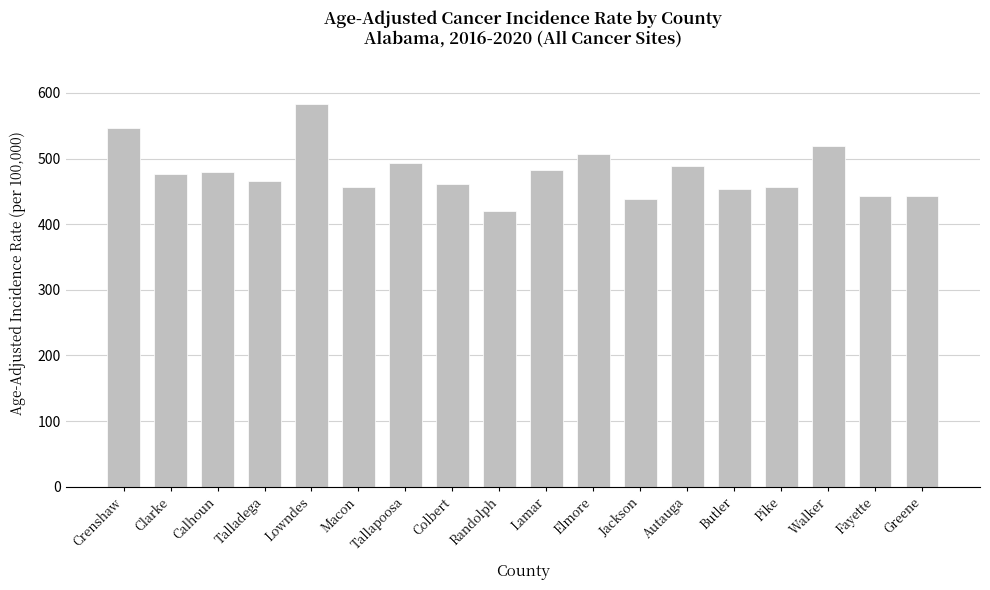

What is the sum of all values?

8611.2